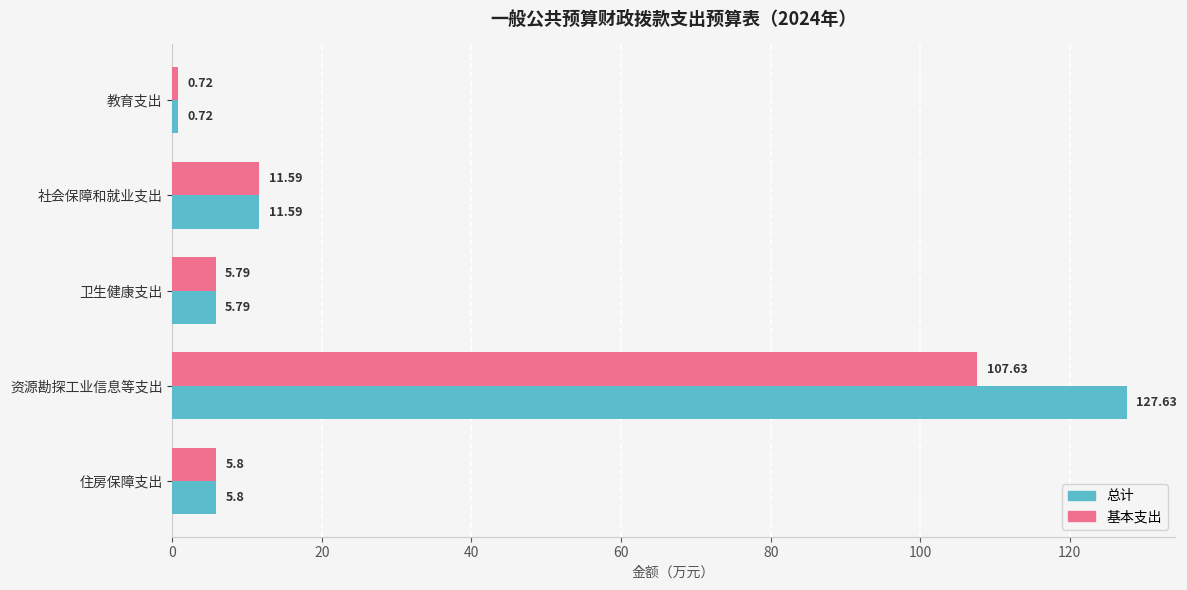

Rank the series by their average value, from lowest to highest.

基本支出, 总计